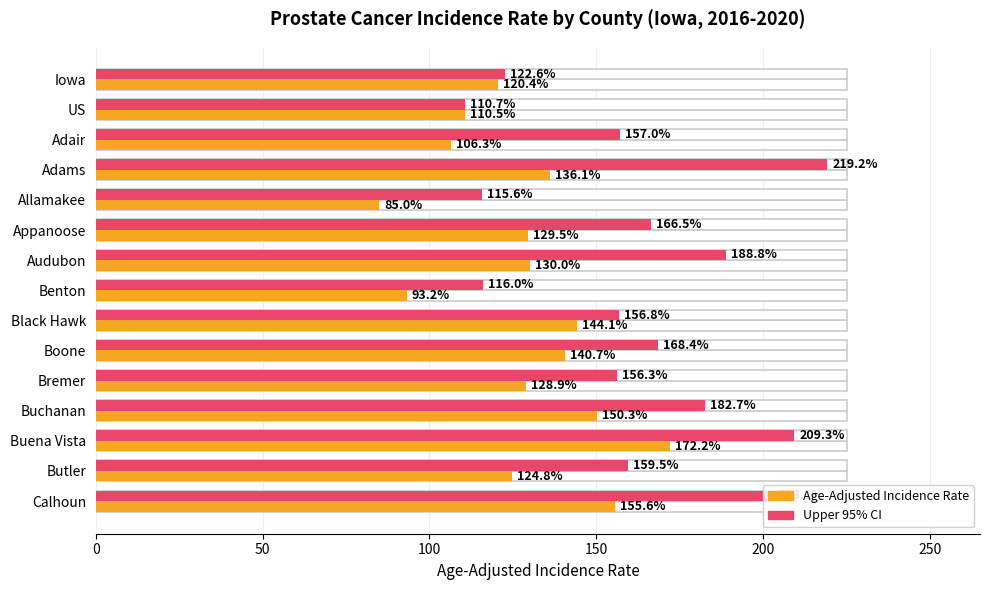

How many data points in Upper 95% CI are above 159?

8